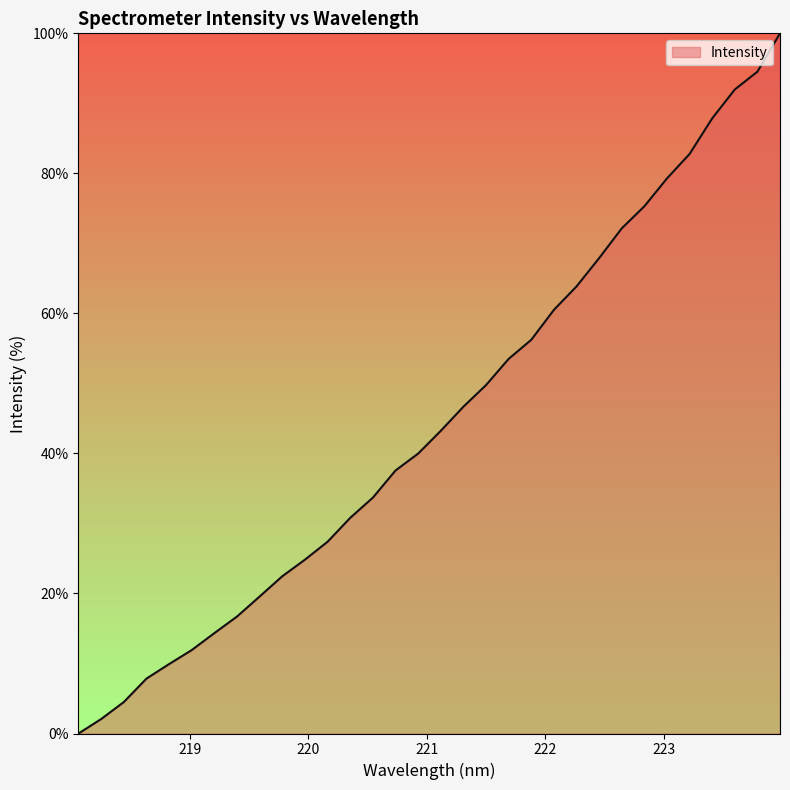

What is the difference between the maximum and minimum values?

100.0